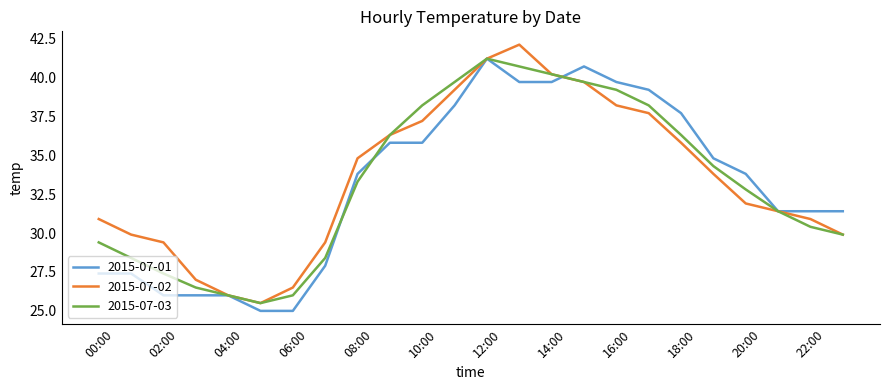

What is the smallest value displayed?

25.0